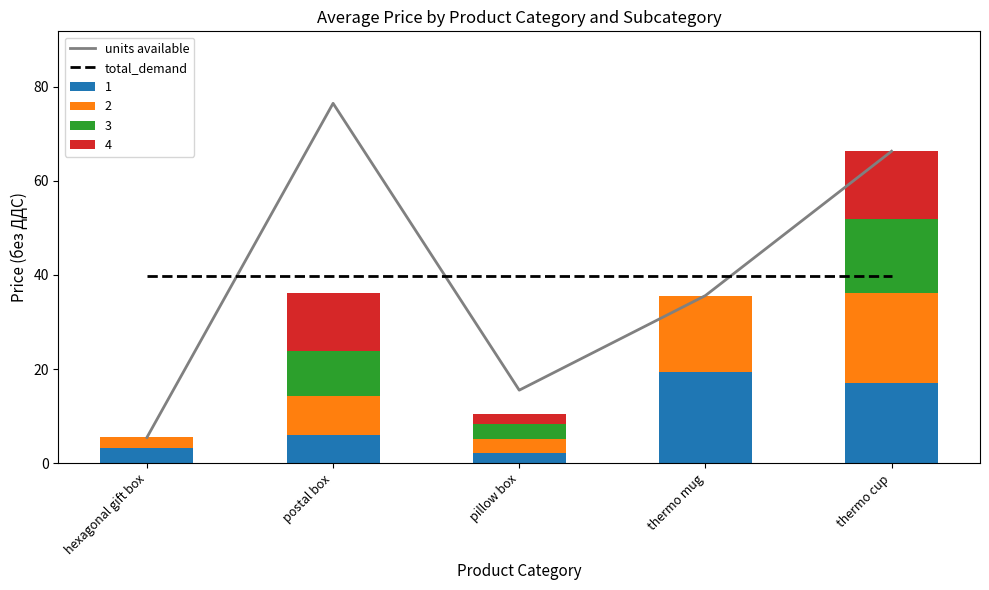

What is the value of the total_demand bar at the 3rd from the left?

39.9